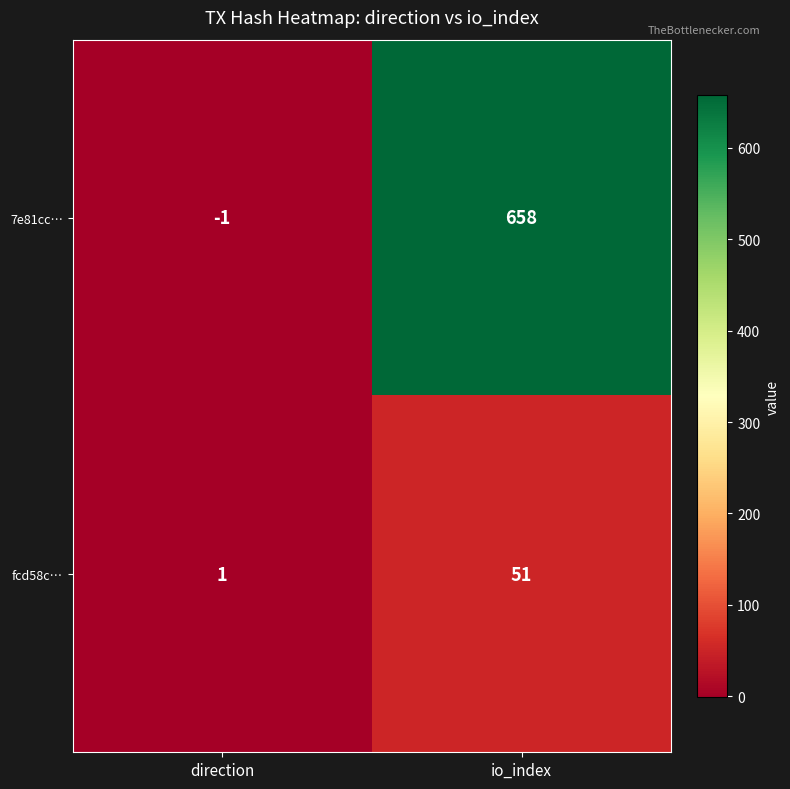

The 7e81cc… series shows -1 at direction. True or false?

True